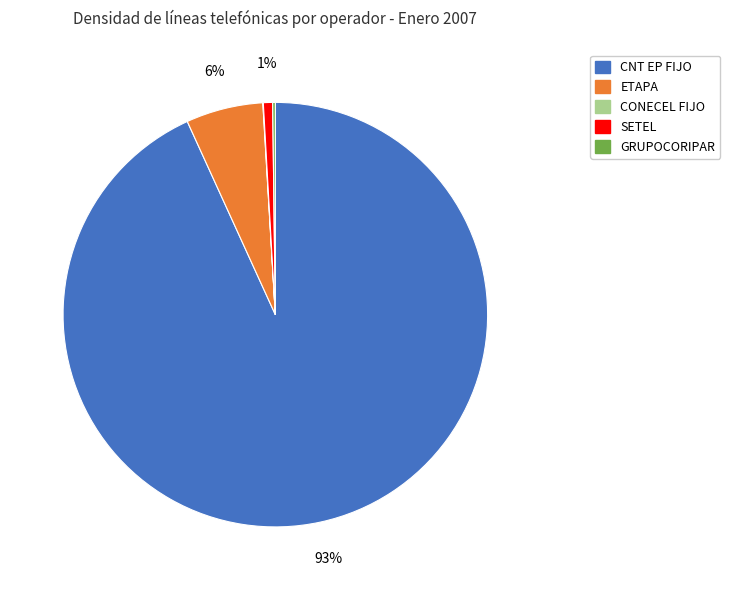

To the nearest percent, what is the average slice percentage?

20%